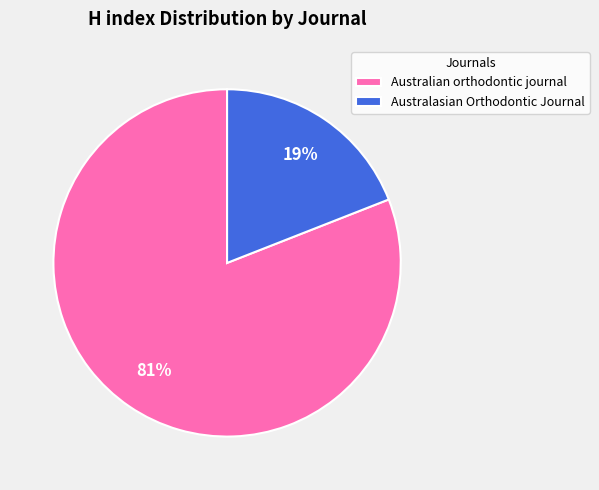

Is it true that Australasian Orthodontic Journal is 19% of the pie?

True